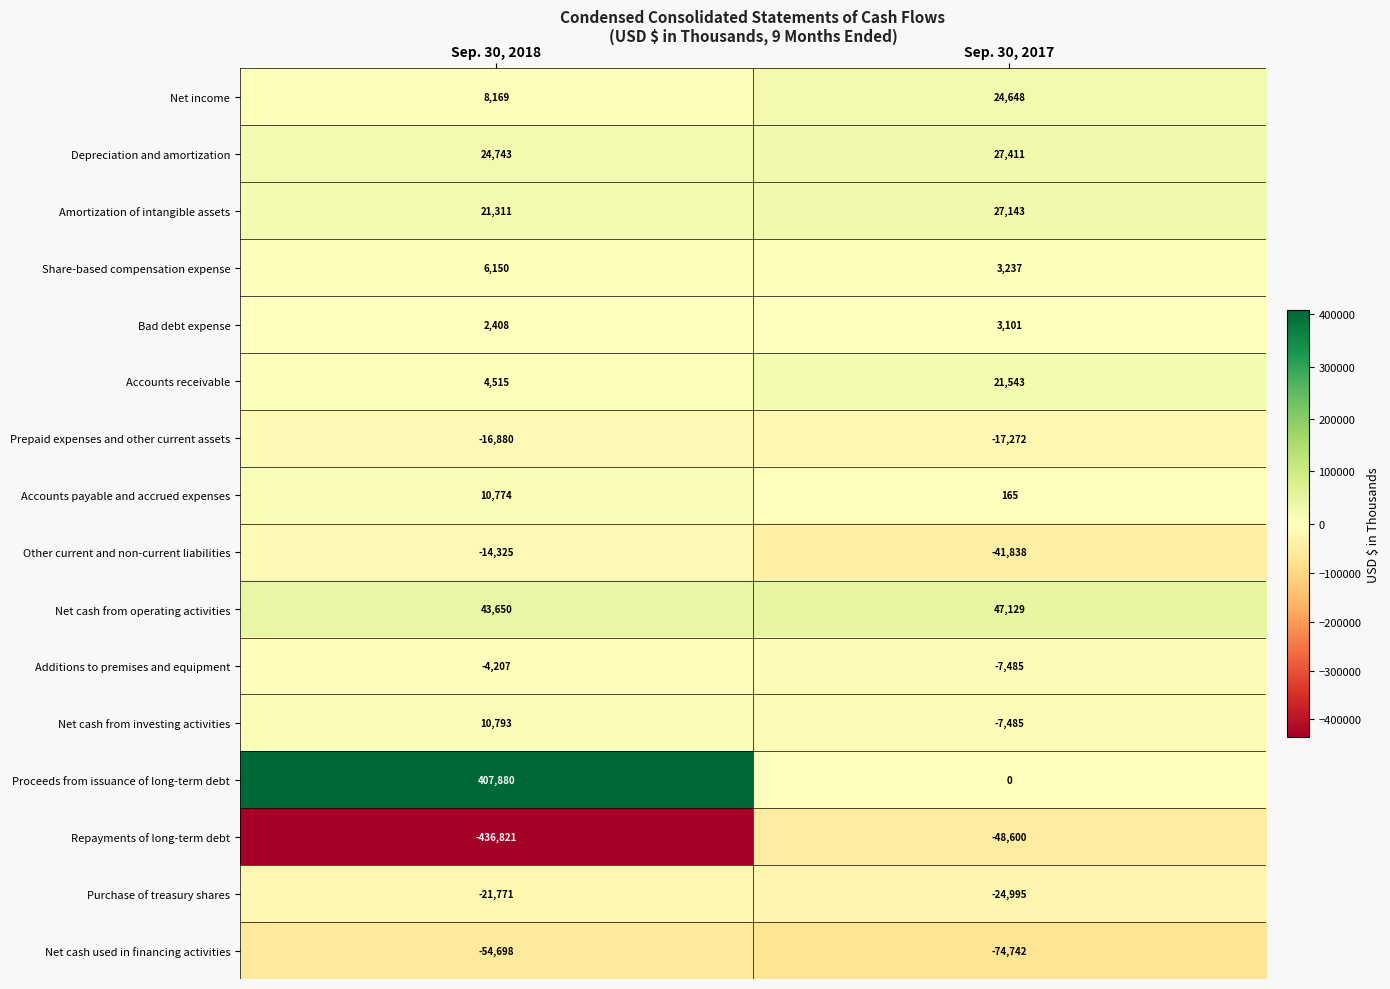

Count the number of data series in this chart.

16